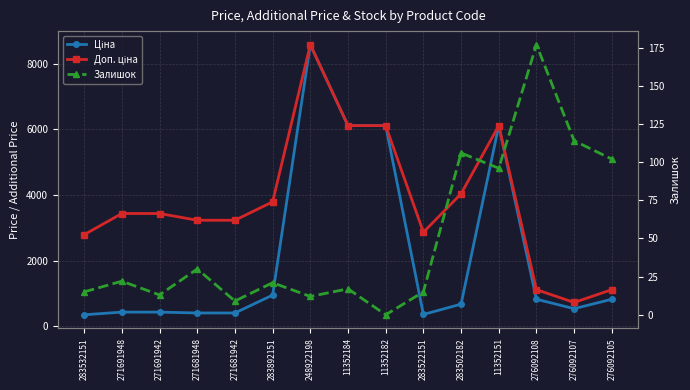

At which label does Доп. ціна reach its peak?

248922198